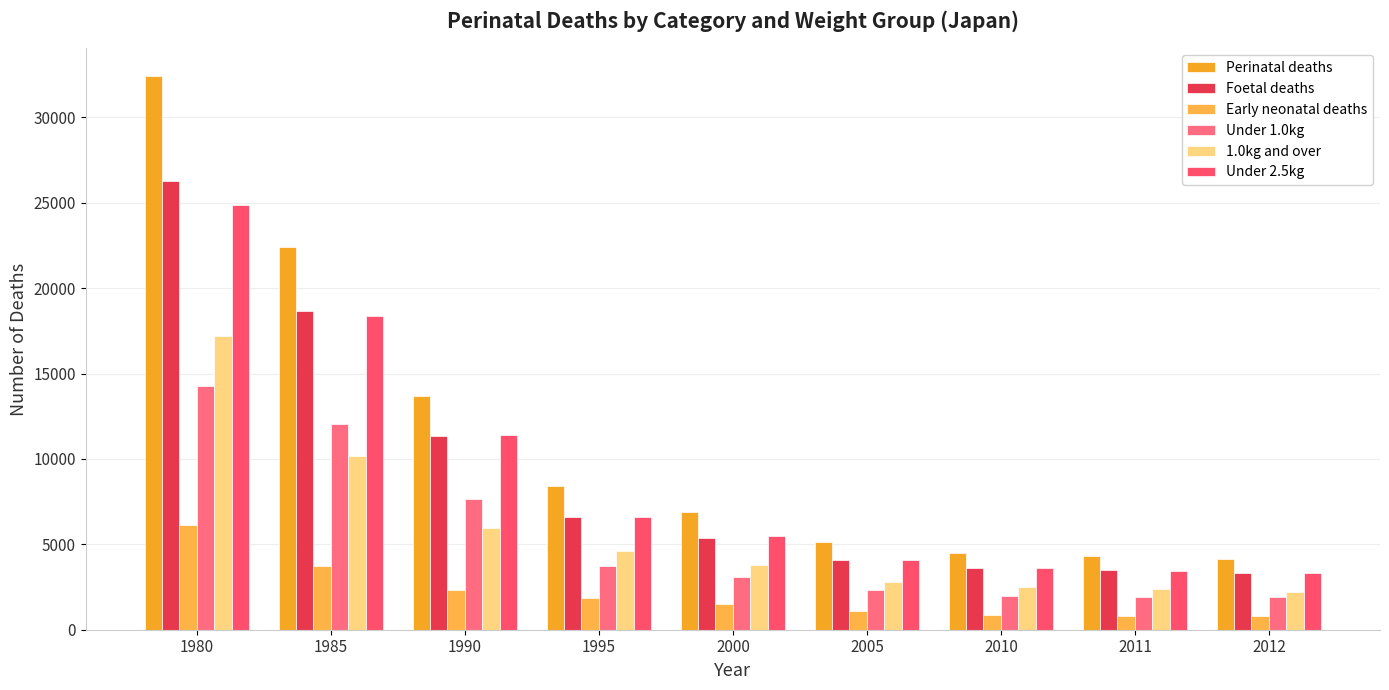

The value of Under 2.5kg at 2011 is 4823. True or false?

False